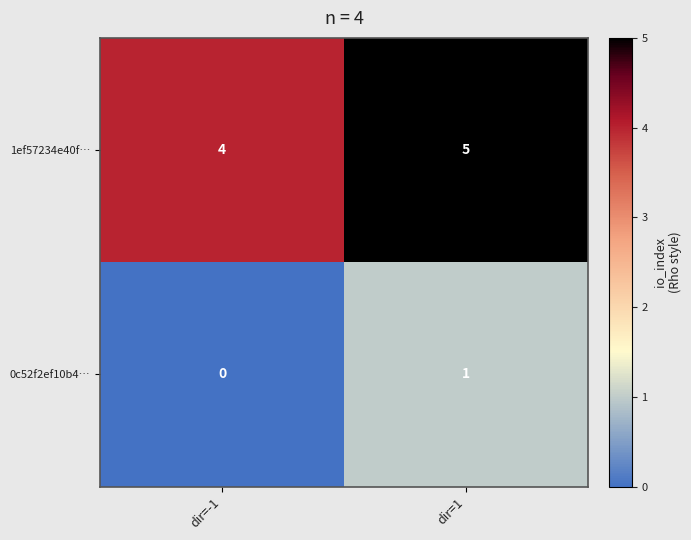

At dir=1, list the series in order from smallest to largest.

0c52f2ef10b4…, 1ef57234e40f…